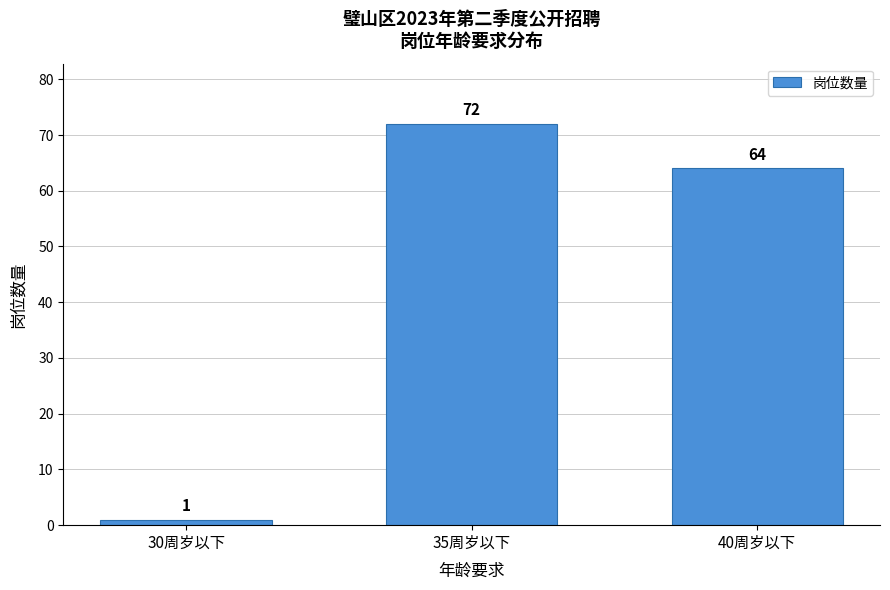

Reading right to left, extract all data points from this chart.

40周岁以下=64	35周岁以下=72	30周岁以下=1